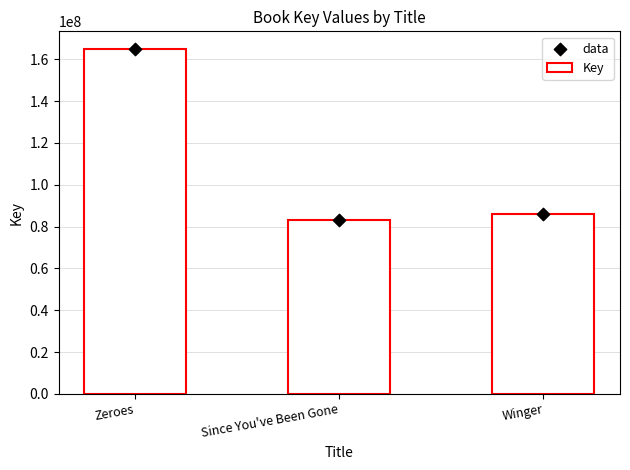

Which series has the widest spread of Y values?

Key